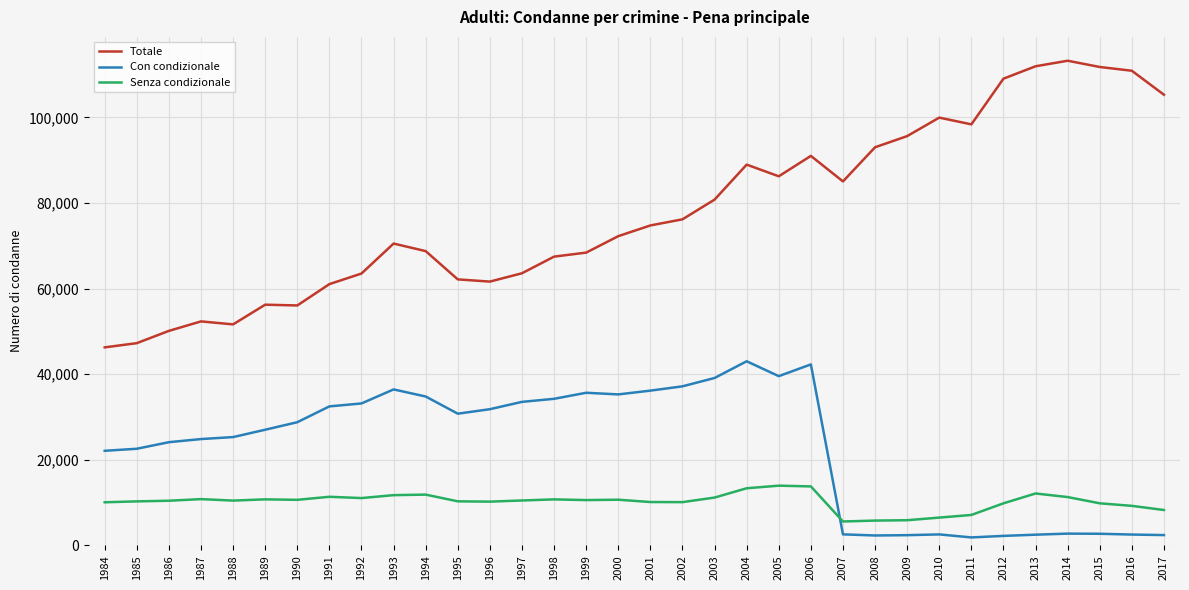

True or false: Con condizionale and Totale intersect in this chart.

False